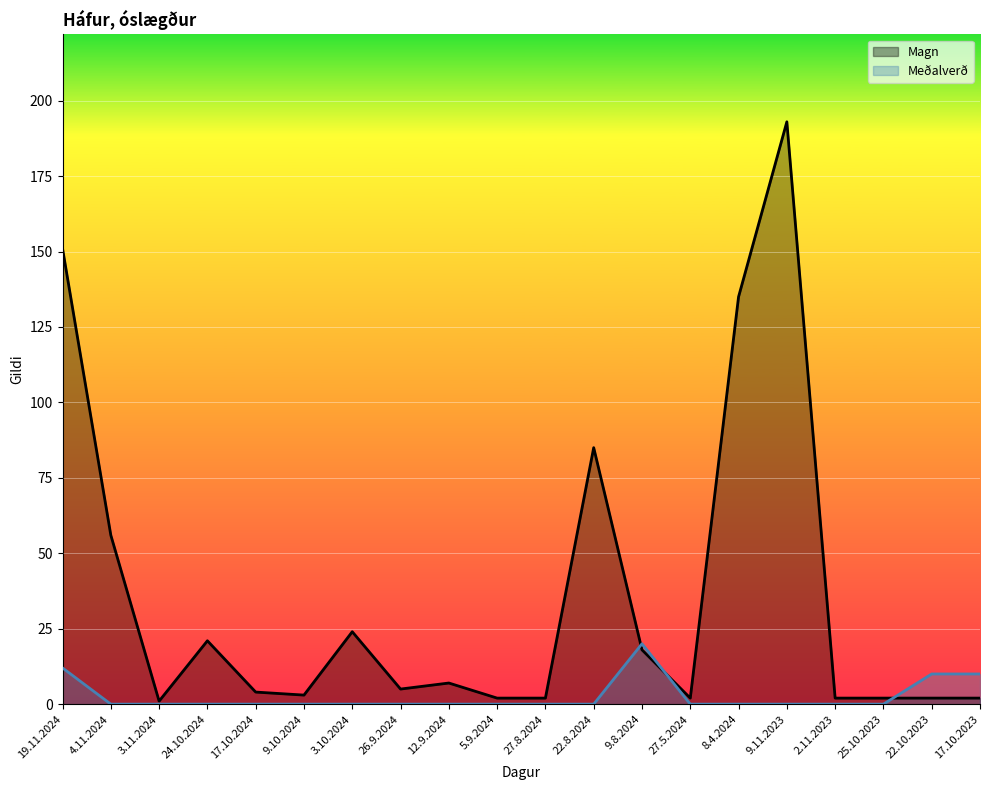

How many lines are shown in the chart?

2